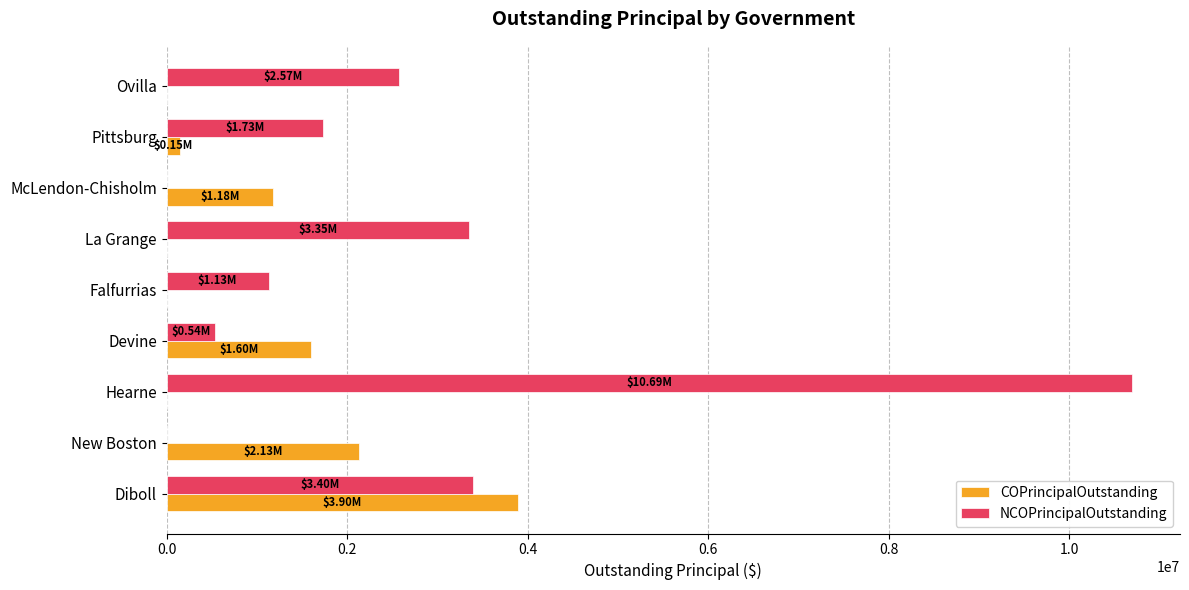

How many series are shown in this chart?

2